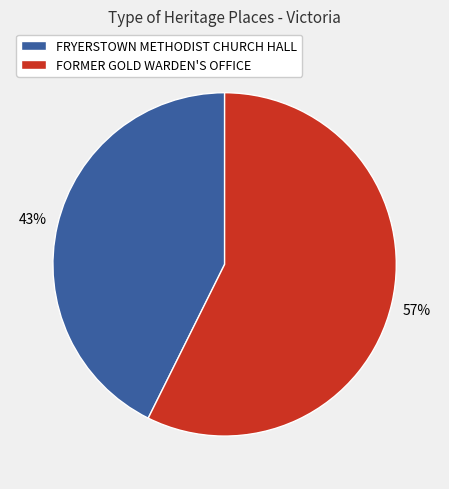

Combined, do FORMER GOLD WARDEN'S OFFICE and FRYERSTOWN METHODIST CHURCH HALL account for over 50%?

Yes